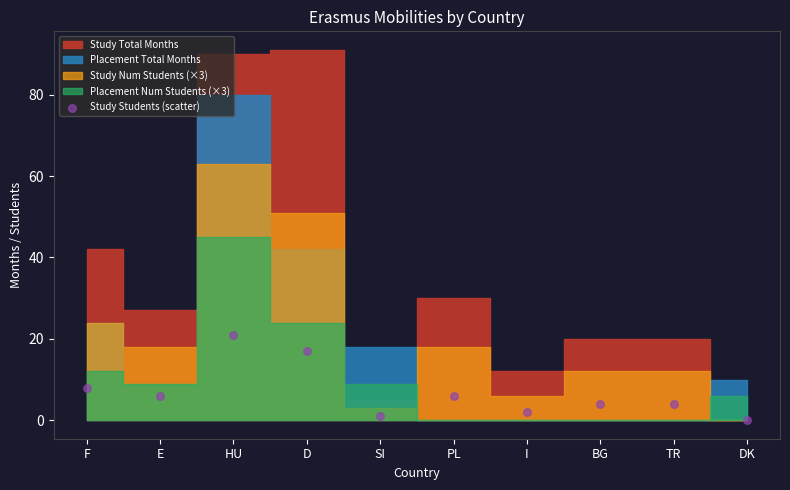

What Y value in the scatter plot is closest to 10?

8